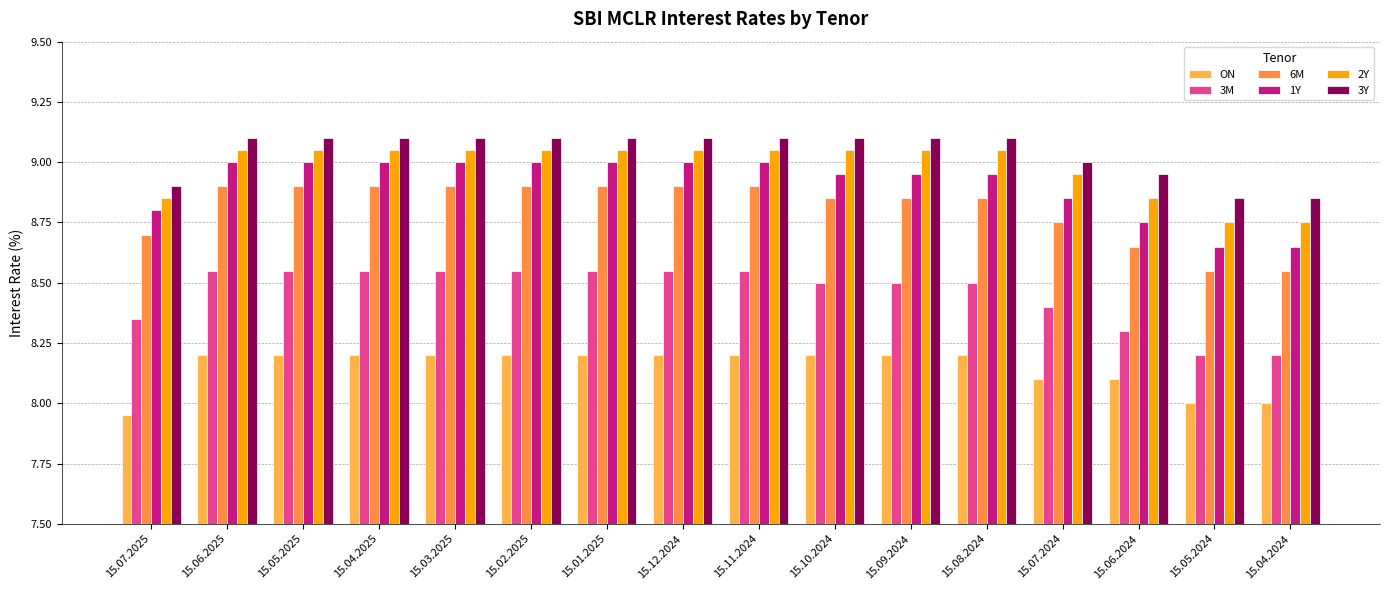

What is the label of the 11th bar from the right?

15.02.2025